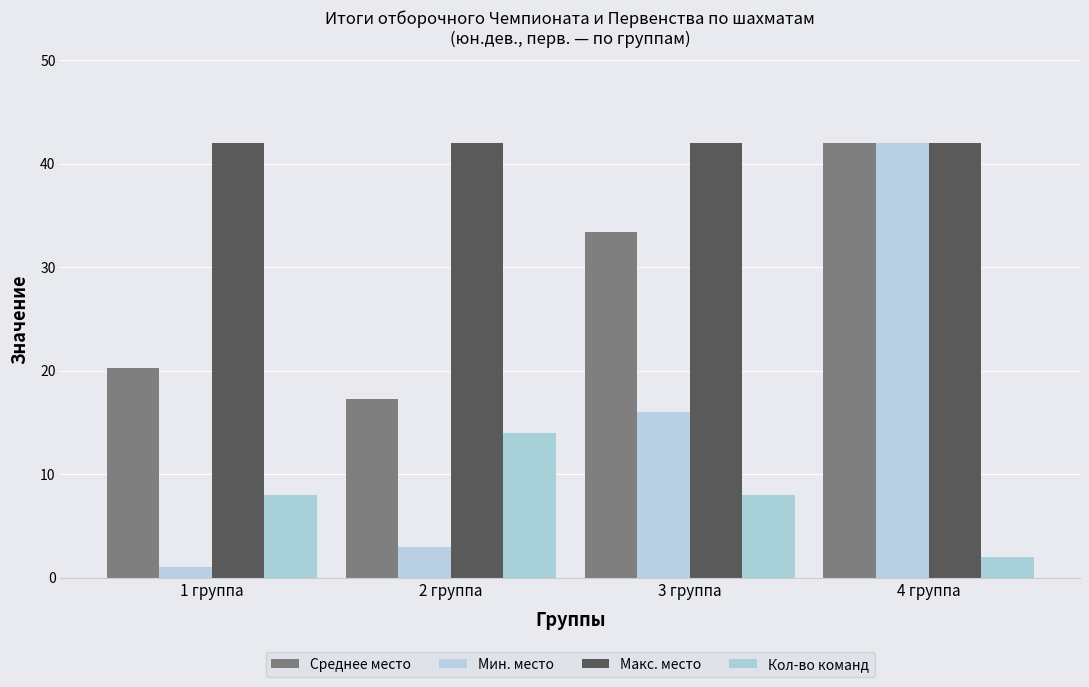

What is the sum of all Среднее место values?

112.8